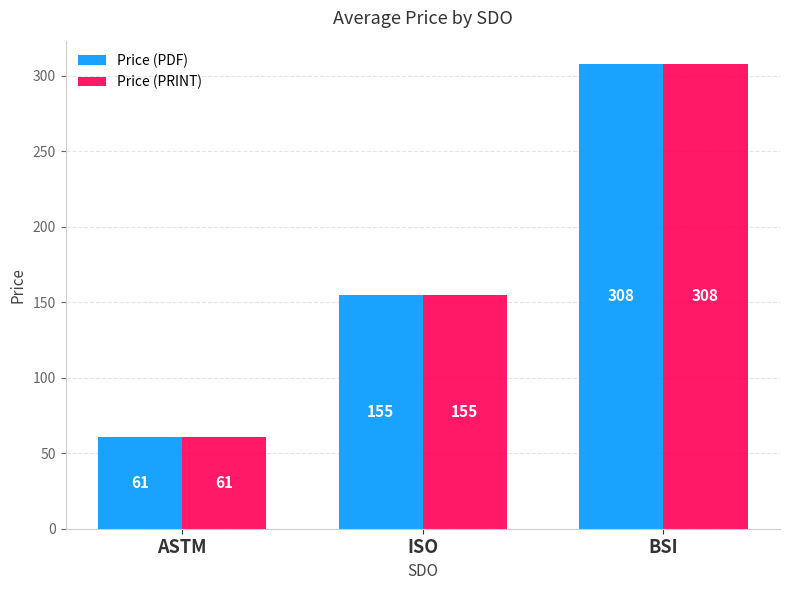

What is the total value across all series at BSI?

616